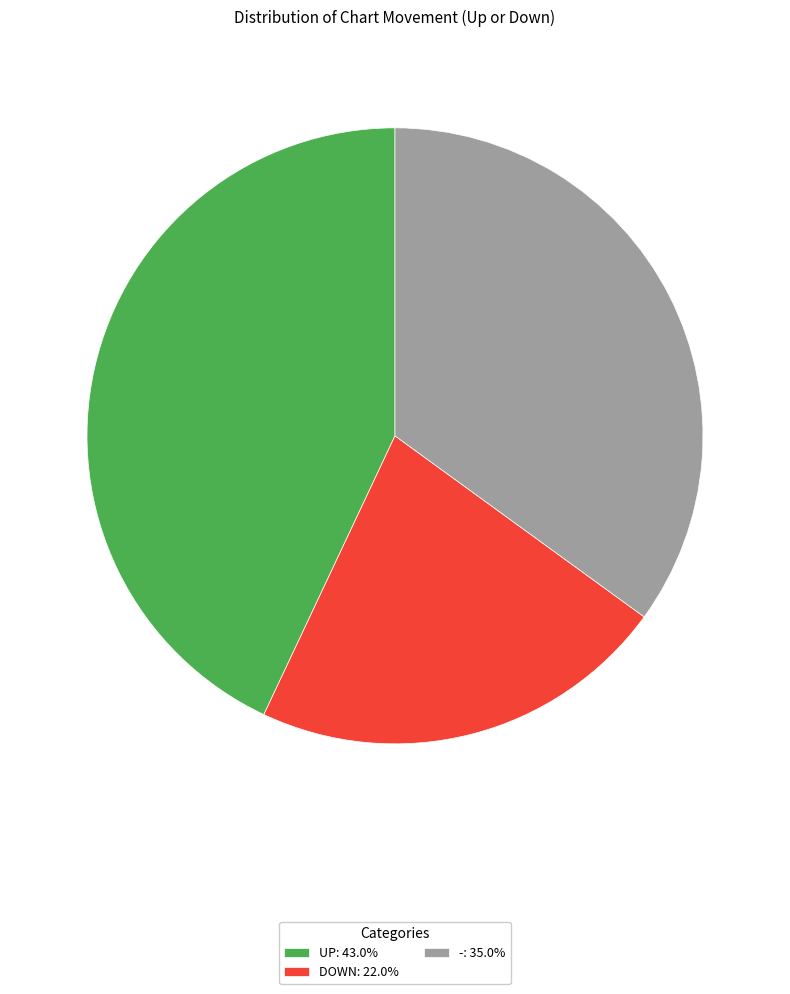

Do -: 35.0% and DOWN: 22.0% together represent more than half of the pie?

Yes